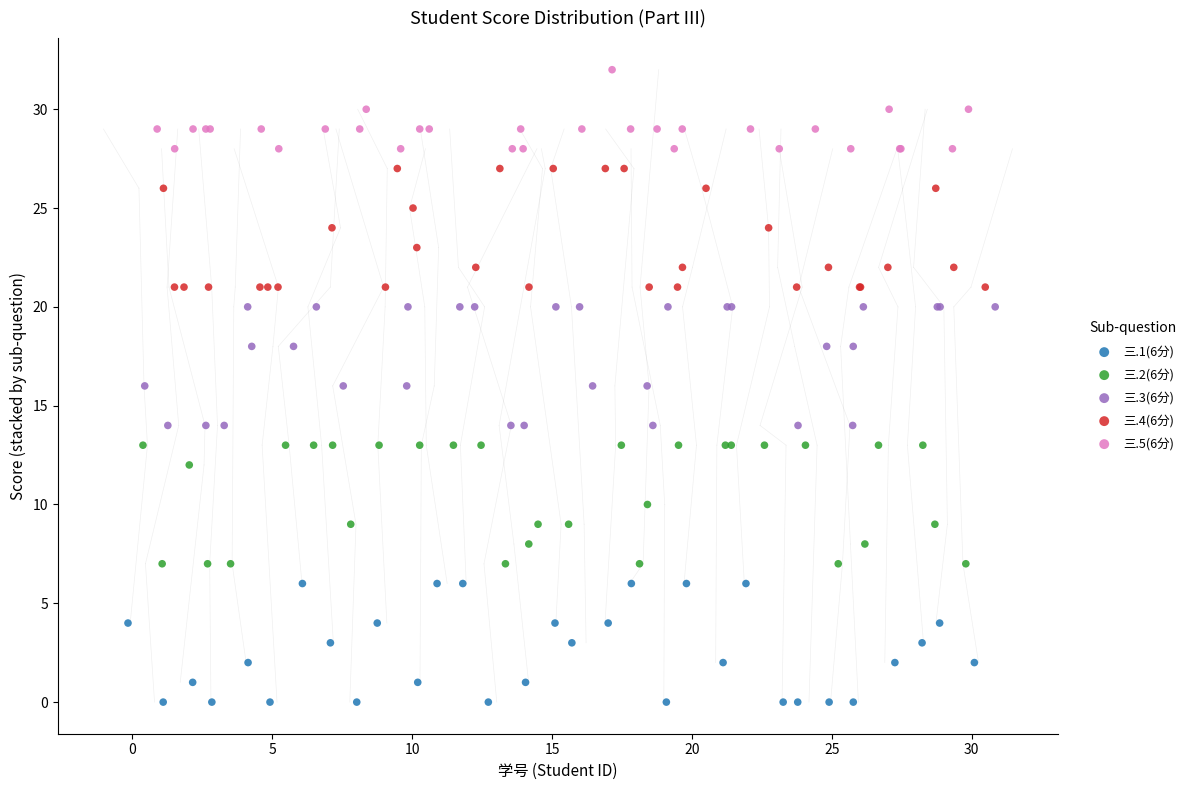

Which series contains the highest Y value?

三.5(6分)